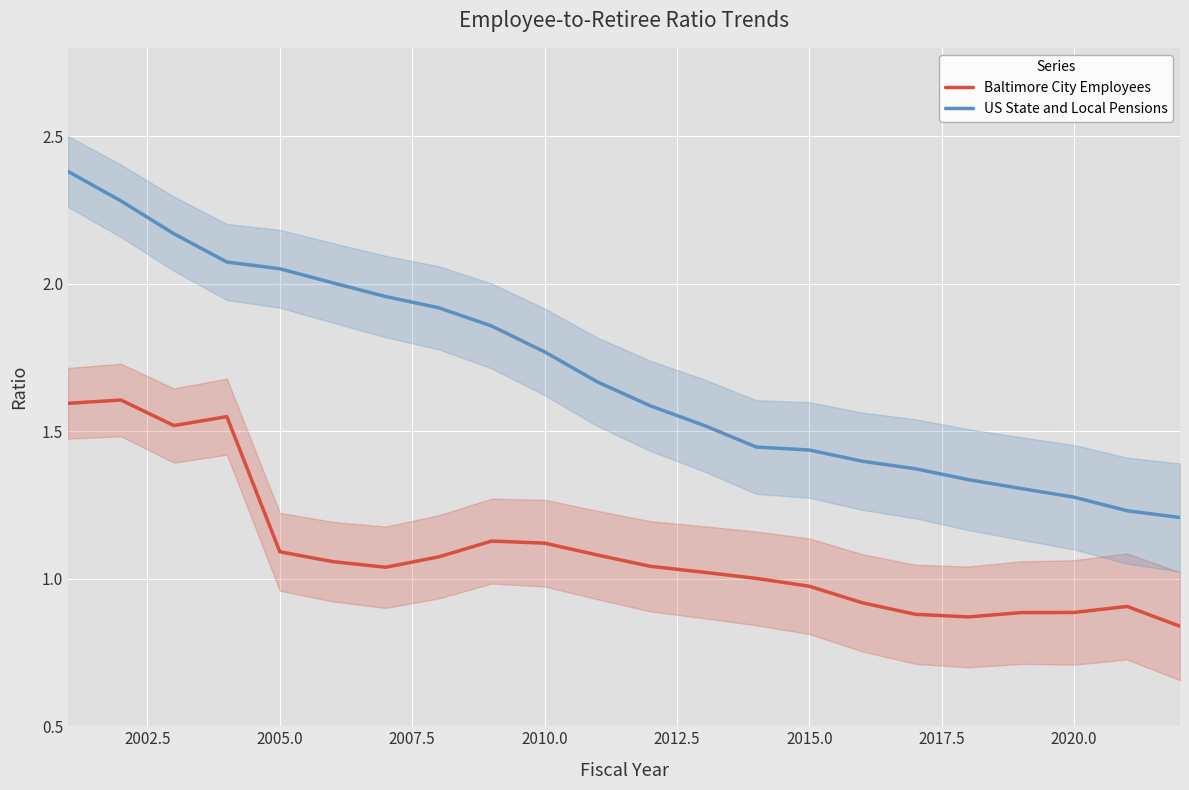

True or false: Baltimore City Employees has more than 0 interior local peaks.

True